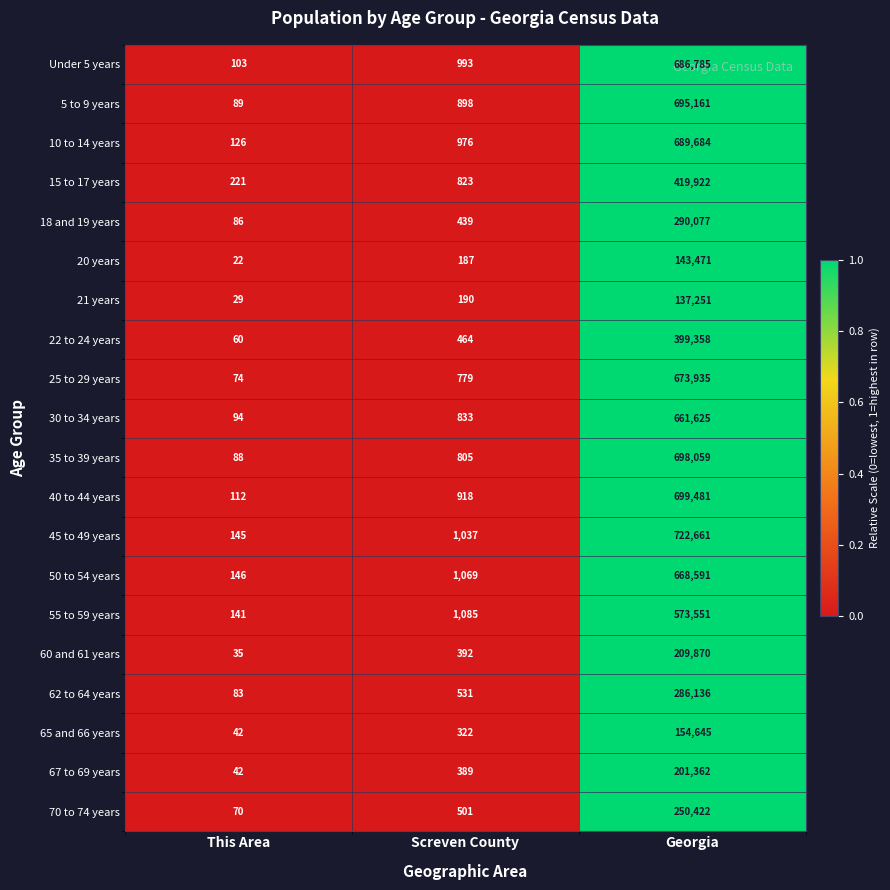

The value of 67 to 69 years at Screven County is 548. True or false?

False